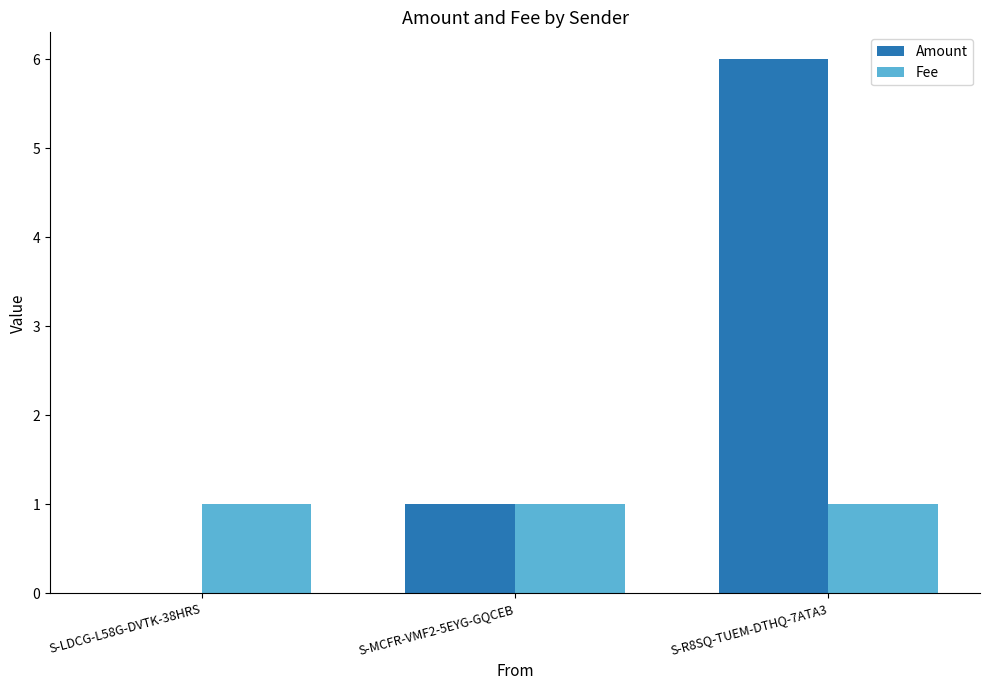

Between S-MCFR-VMF2-5EYG-GQCEB and S-R8SQ-TUEM-DTHQ-7ATA3, which series saw the biggest shift?

Amount